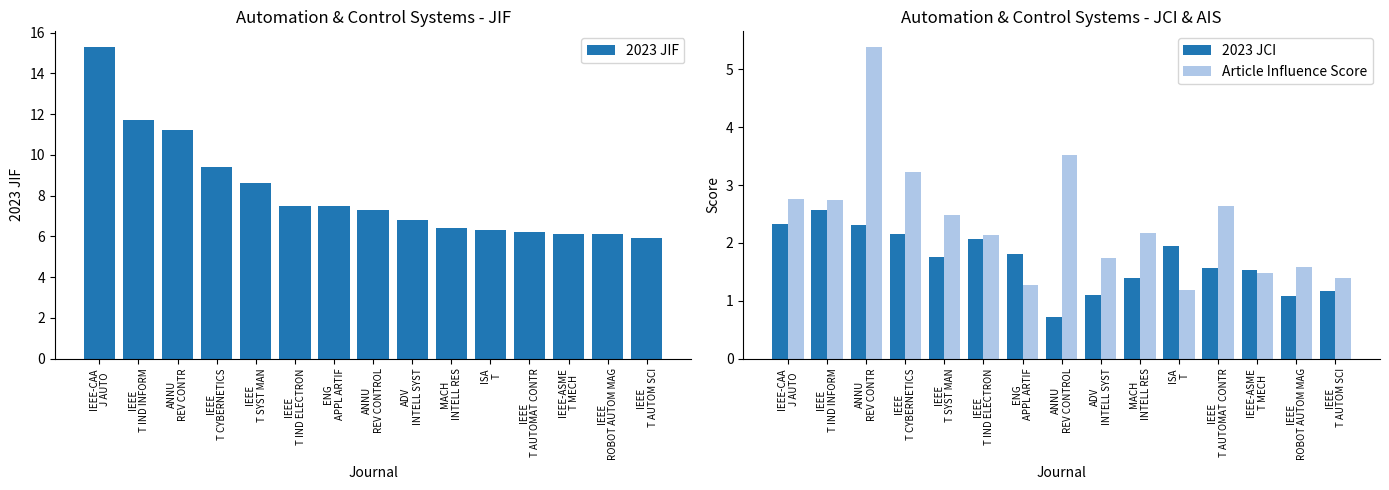

Which category has the lowest value across all series?

ANNU
REV CONTROL